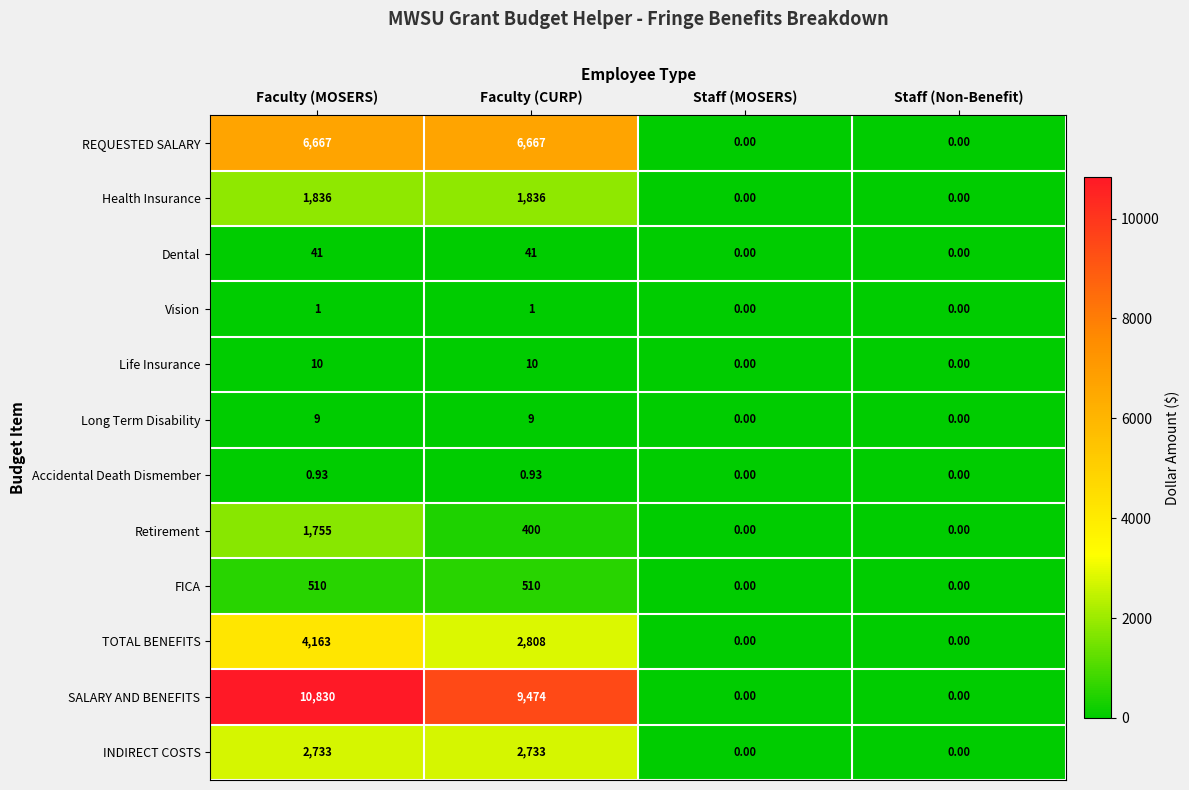

Which series has the largest total across all categories?

SALARY AND BENEFITS